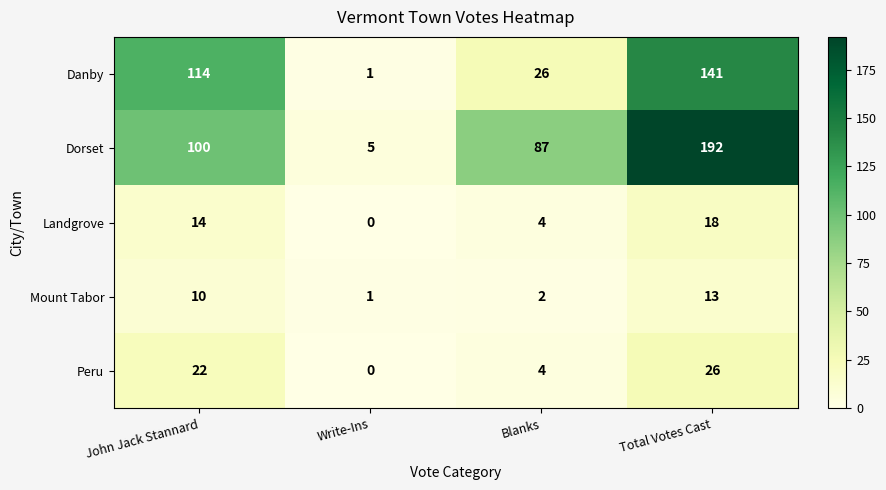

Rank the series at John Jack Stannard from highest to lowest value.

Danby, Dorset, Peru, Landgrove, Mount Tabor